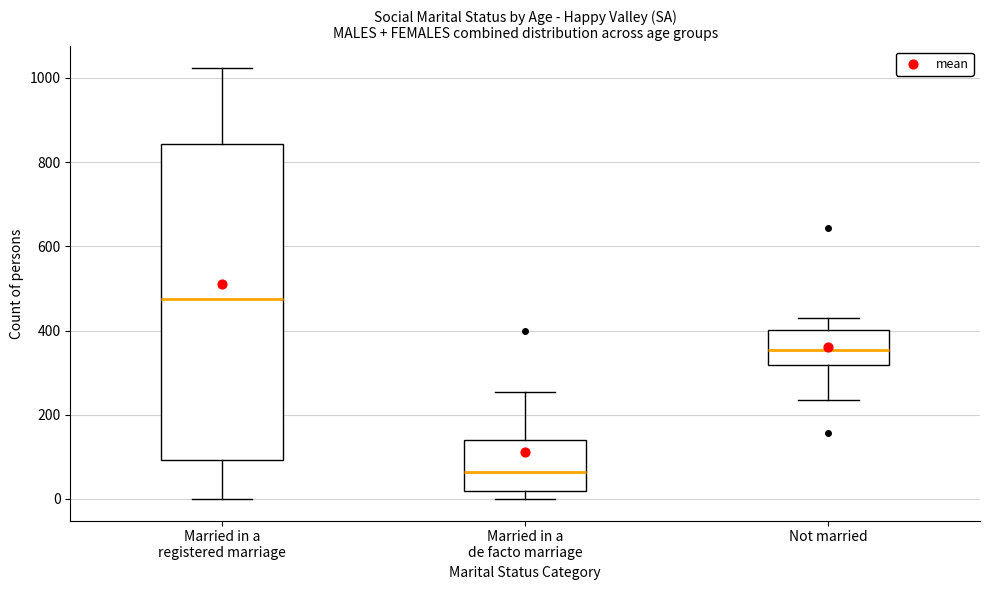

Reading left to right, transcribe this box plot: for each box, give where its median line is, the range the box spans, and where its two whiskers end, as read against the y-axis. The values are not printed on the chart, so give them approximately, as read against the axis.

Married in a registered marriage: median 480, box 100 to 840, whiskers 0 to 1020
Married in a de facto marriage: median 60, box 20 to 140, whiskers 0 to 260
Not married: median 360, box 320 to 400, whiskers 240 to 440